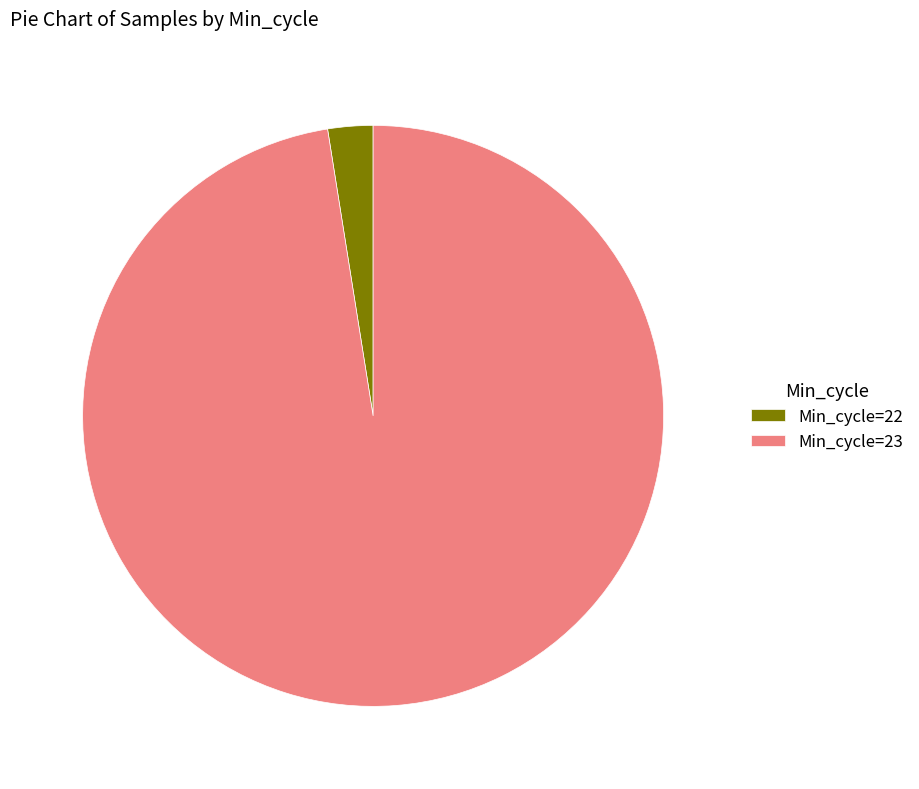

How many segments does this pie chart have?

2